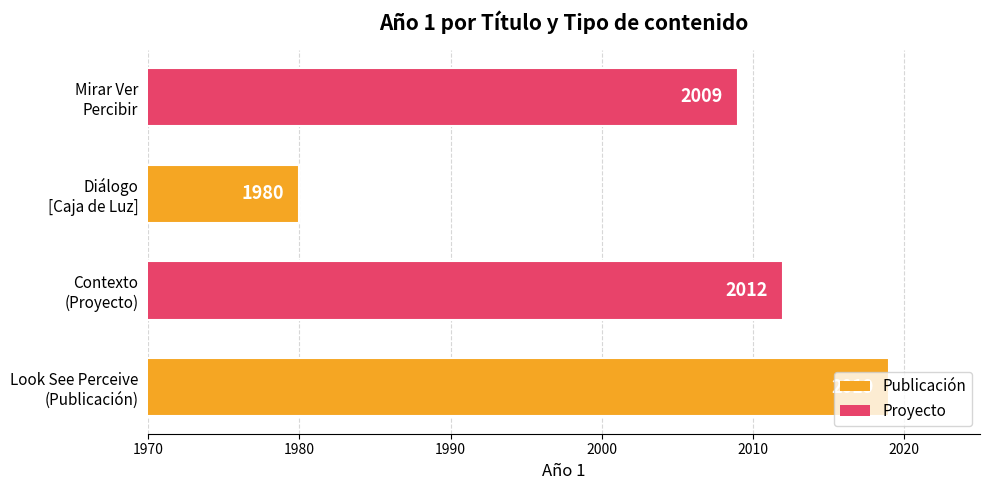

What is the minimum value shown in the chart?

1980